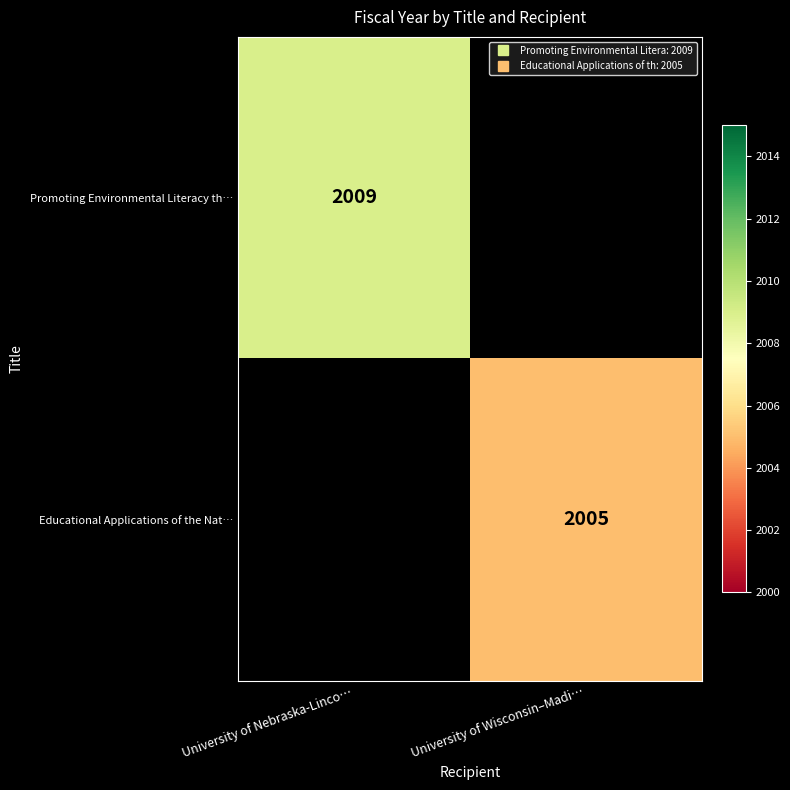

What is the minimum value for Promoting Environmental Literacy th…?

2009.0